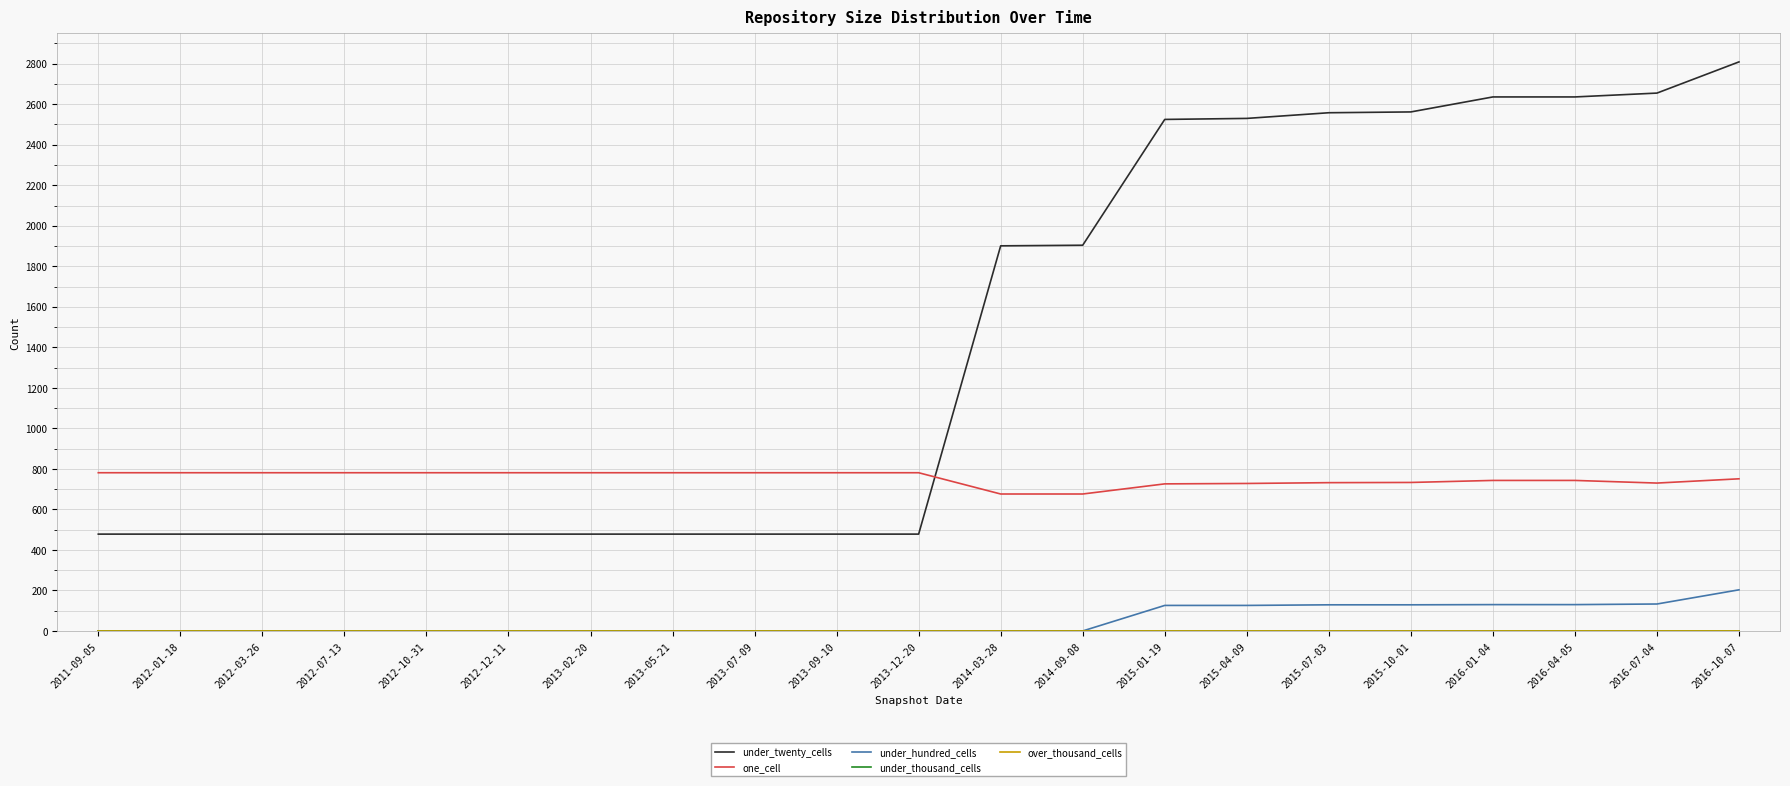

What is the value of the one_cell point at the 19th from the left?

743